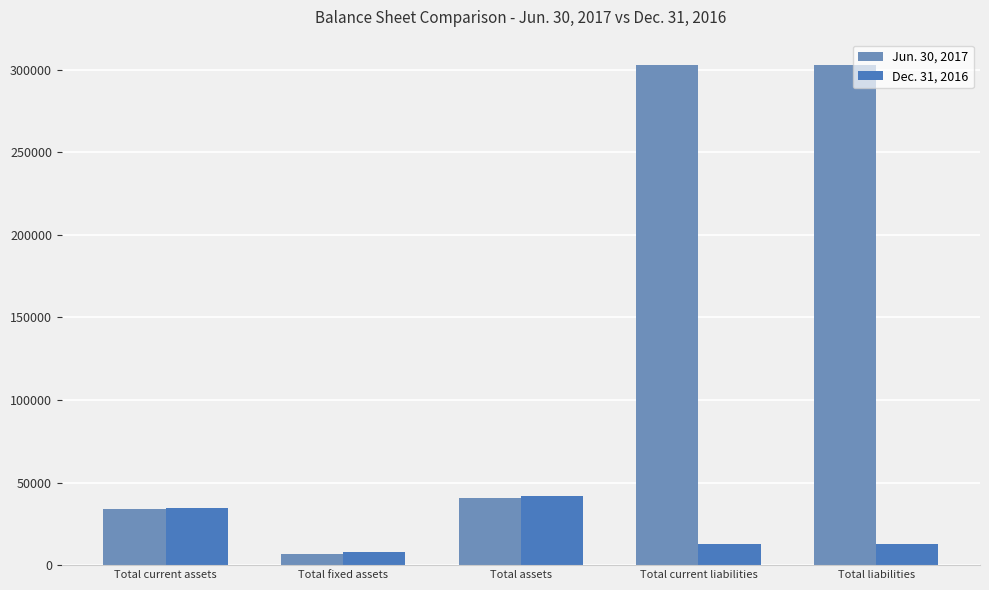

Is the value of Dec. 31, 2016 at Total liabilities greater than the value of Jun. 30, 2017 at Total current assets?

No